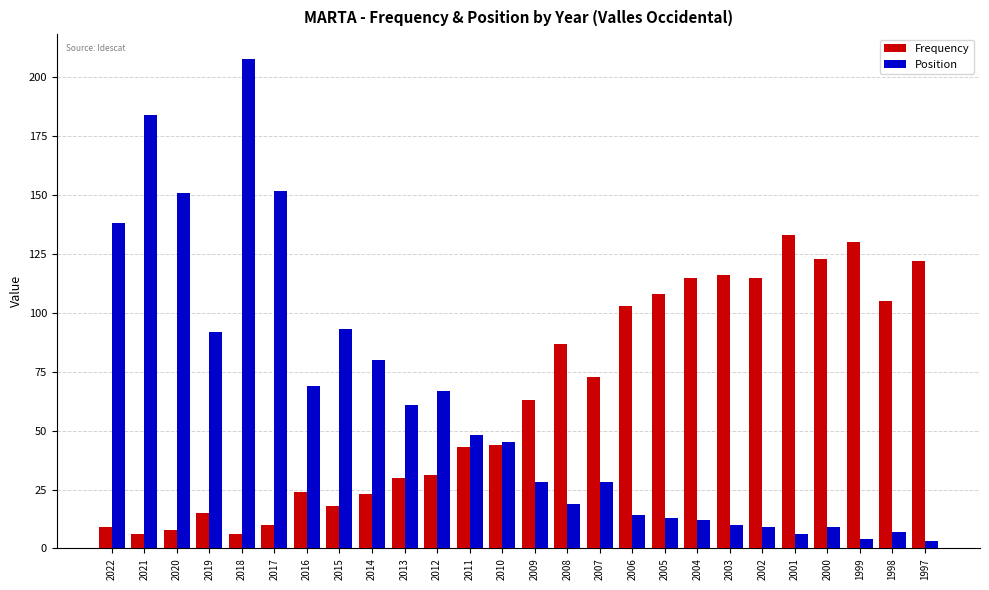

What is the value of the Position bar at the 24th from the left?

4